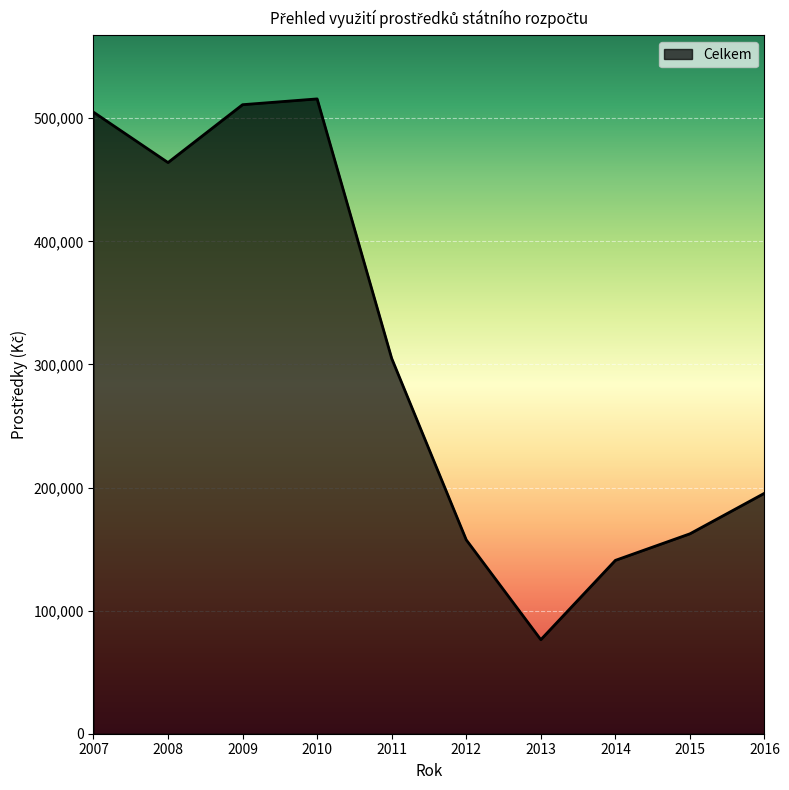

What is the greatest value displayed?

515709